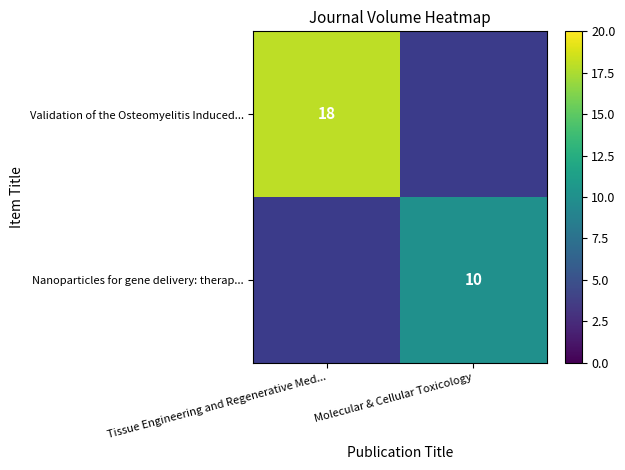

The Validation of the Osteomyelitis Induced... series shows 18 at Tissue Engineering and Regenerative Med.... True or false?

True